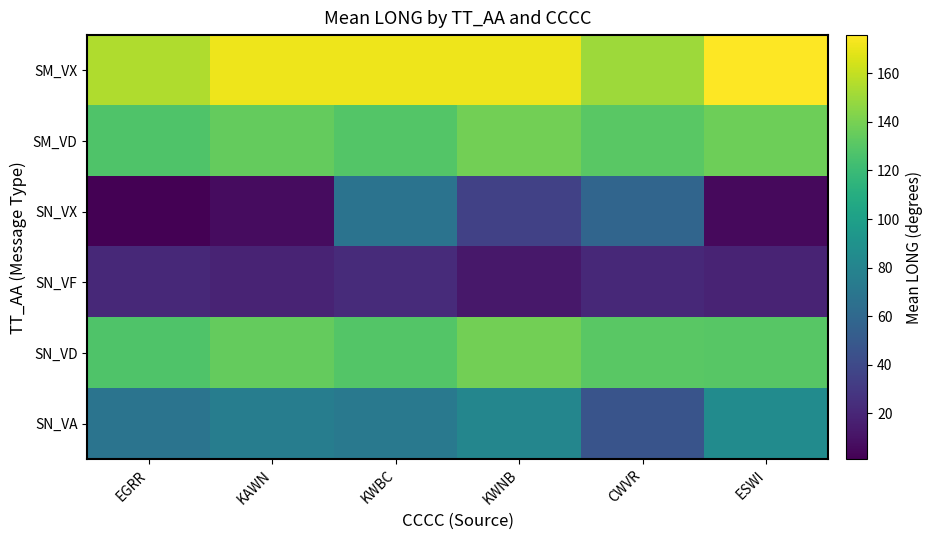

What is the spread (max minus min) of values at KAWN?

165.1